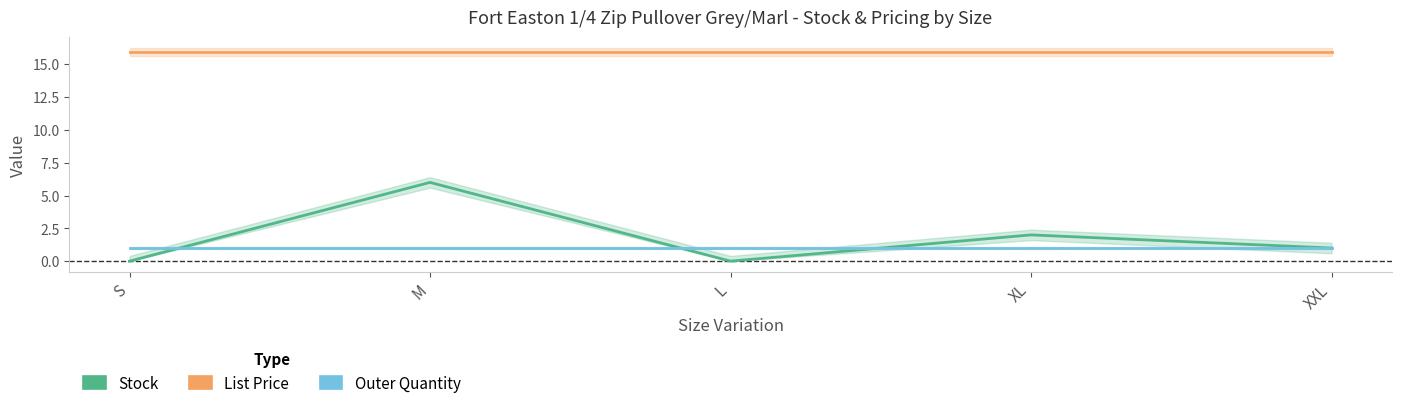

Where is the first local minimum for Stock?

L